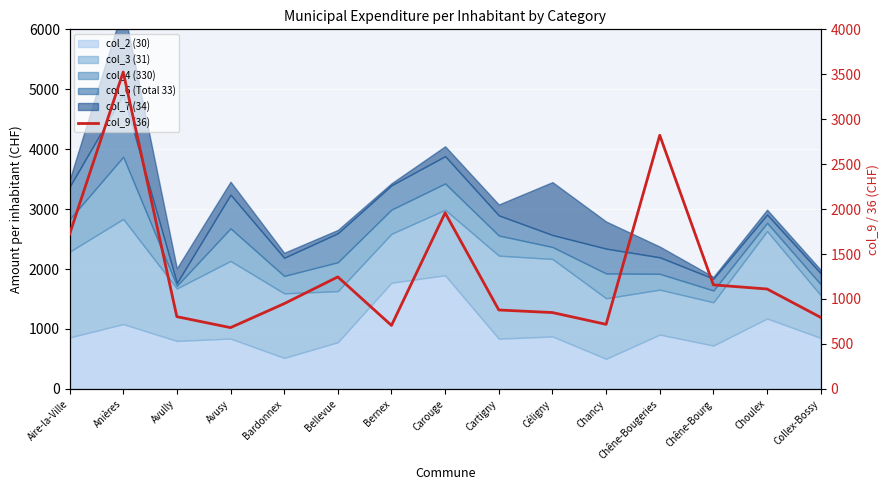

Rank the categories by value from highest to lowest.

Anières, Chêne-Bougeries, Carouge, Aire-la-Ville, Bellevue, Chêne-Bourg, Choulex, Bardonnex, Cartigny, Céligny, Avully, Collex-Bossy, Chancy, Bernex, Avusy